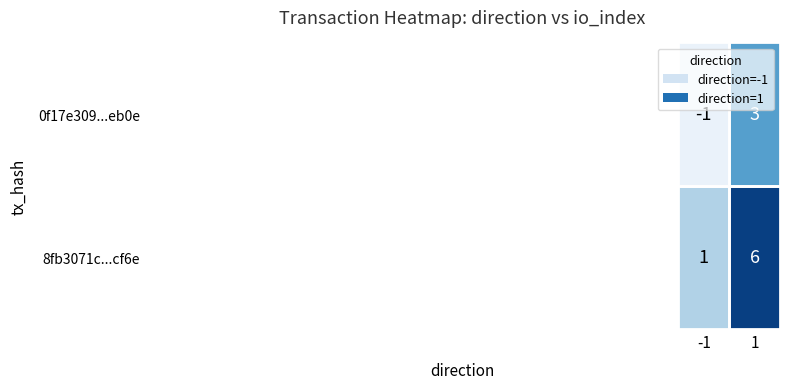

What is the difference between the highest and lowest values at -1?

2